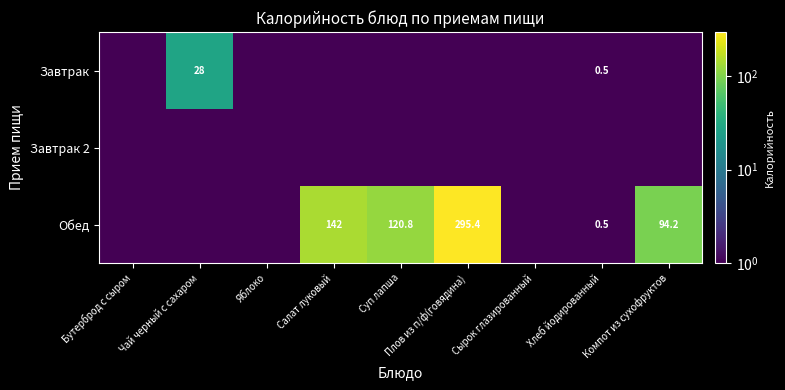

The value of Обед at Салат луковый is 91.4. True or false?

False